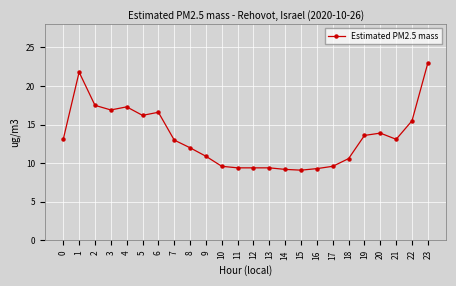

The value at 8 is 8.0. True or false?

False